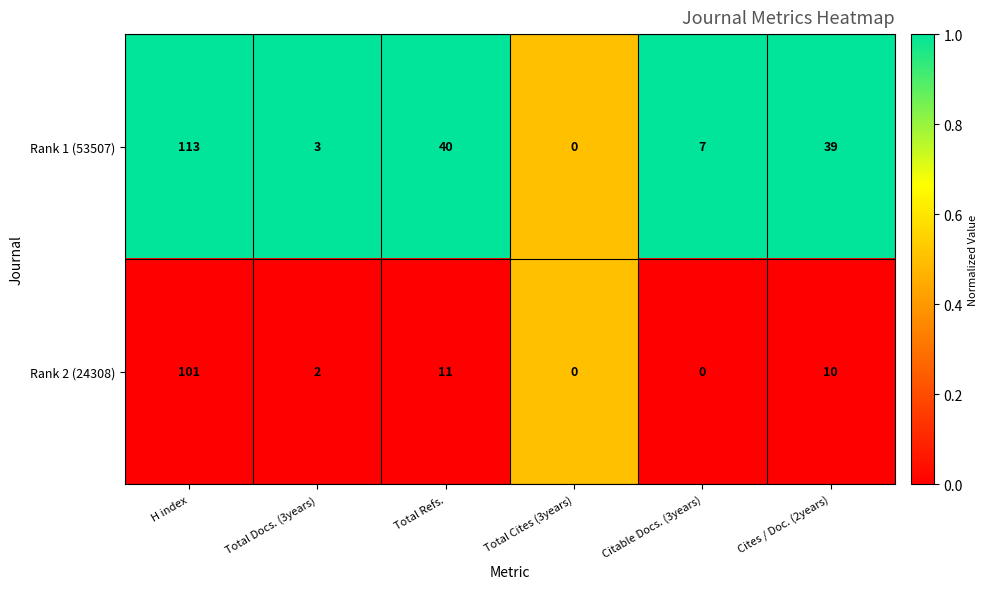

List the series in order of their peak value, highest first.

Rank 1 (53507), Rank 2 (24308)